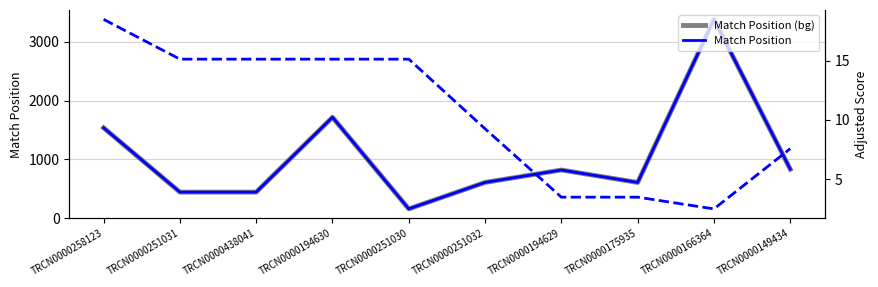

True or false: Match Position (bg) has a value of 833.0 at TRCN0000149434.

True